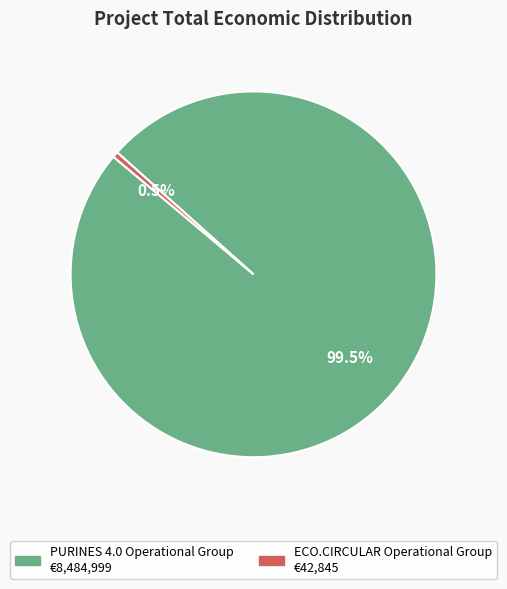

Rank the categories by value from highest to lowest.

PURINES 4.0 Operational Group, ECO.CIRCULAR Operational Group